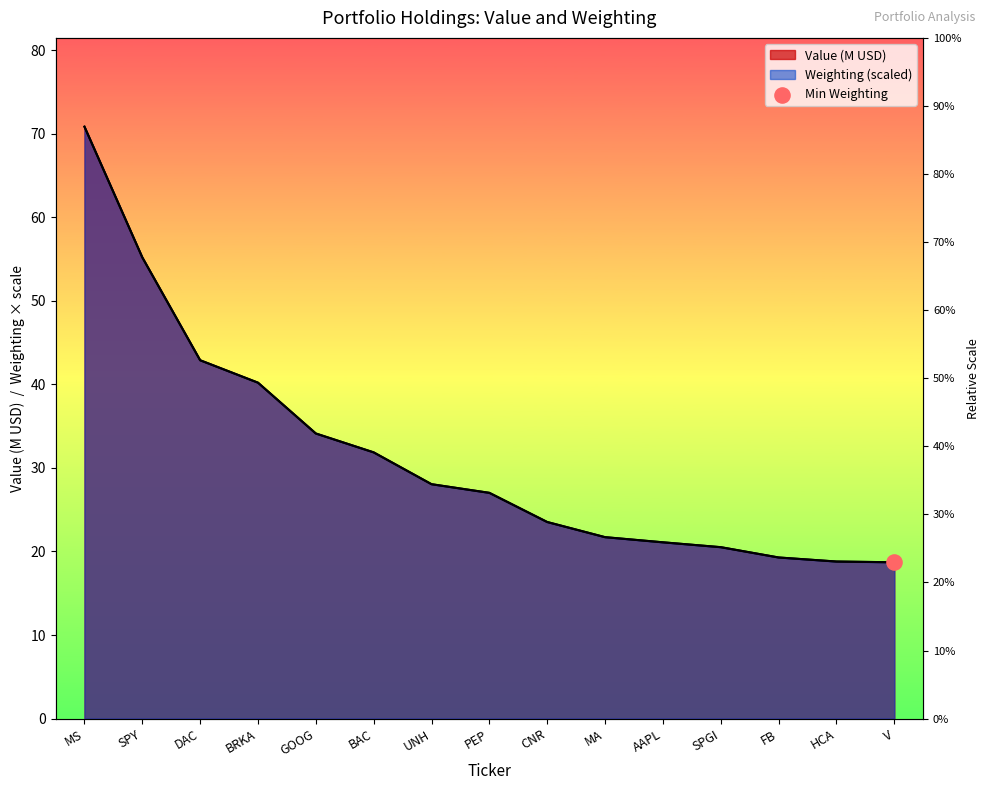

Which series reaches the maximum Y coordinate?

Value (M)